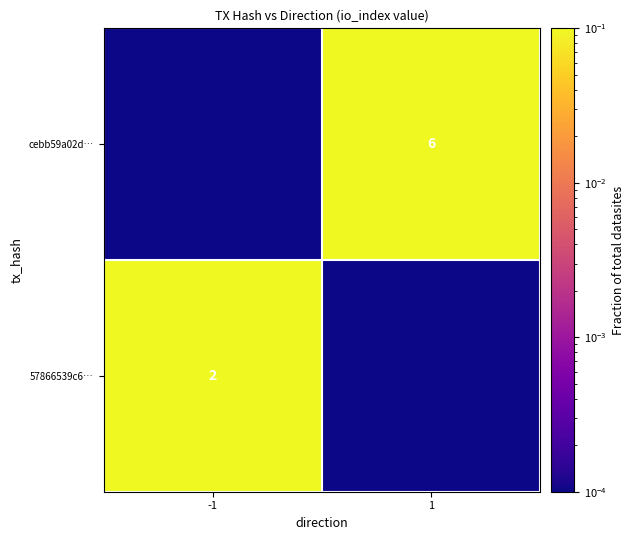

The value of 57866539c6… at -1 is 2.0. True or false?

True